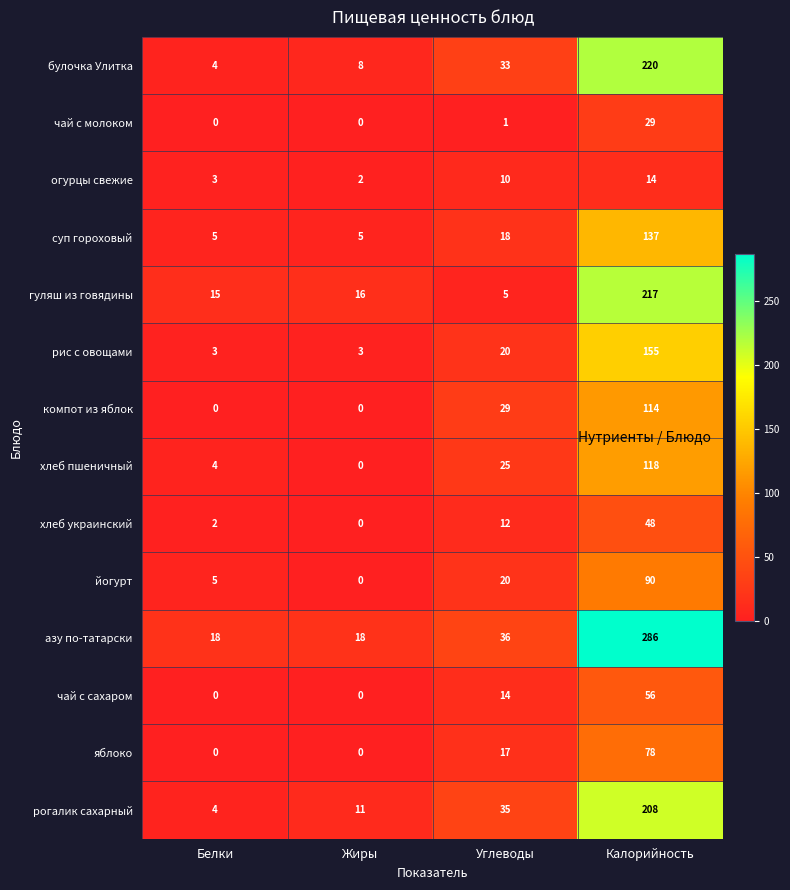

List the series in order of their peak value, highest first.

азу по-татарски, булочка Улитка, гуляш из говядины, рогалик сахарный, рис с овощами, суп гороховый, хлеб пшеничный, компот из яблок, йогурт, яблоко, чай с сахаром, хлеб украинский, чай с молоком, огурцы свежие